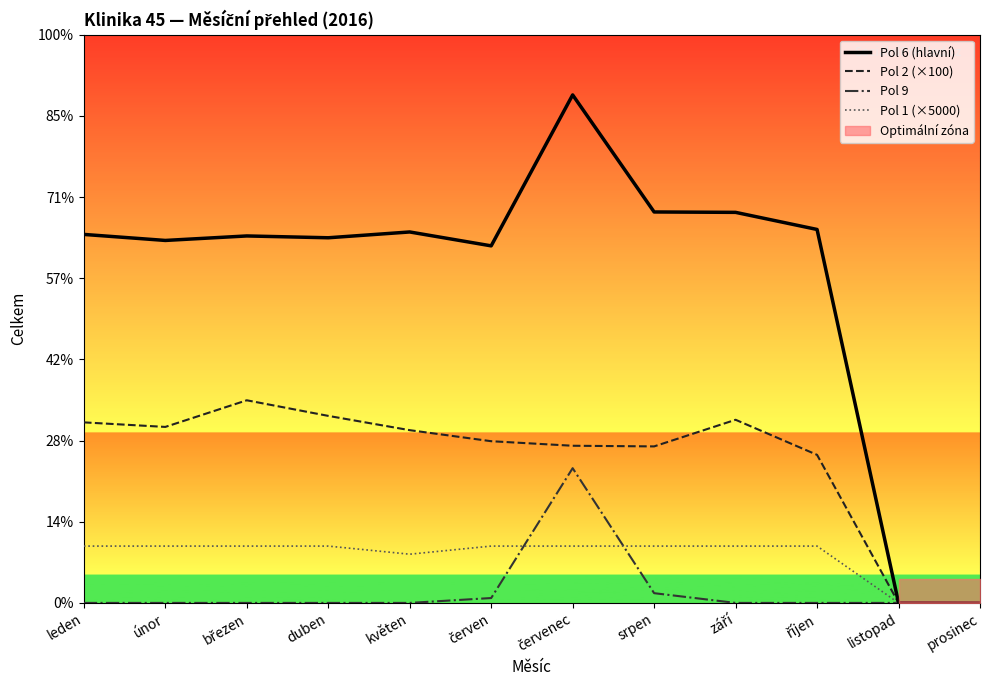

What position from the right is květen?

8